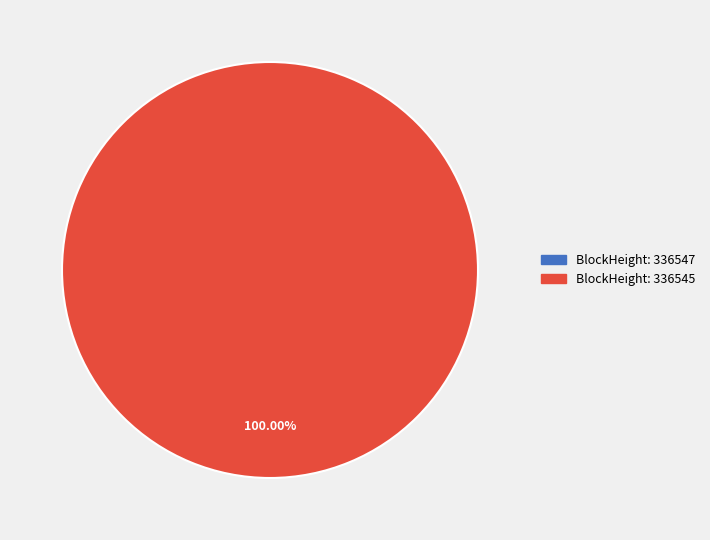

Is there any slice that represents more than half of the pie?

Yes